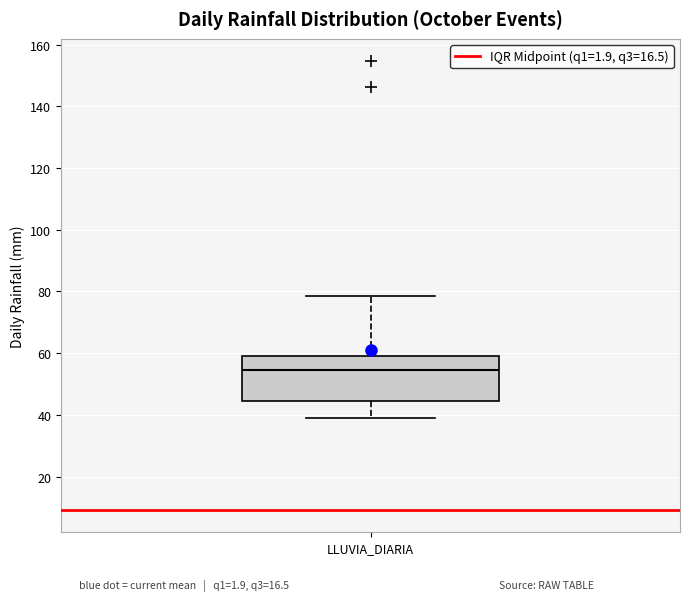

Read this box plot against the y-axis: the position of the median line, the range covered by the box, and the ends of both whiskers. The values are not printed on the chart, so give them approximately, as read against the axis.

median 54, box 44 to 60, whiskers 38 to 78